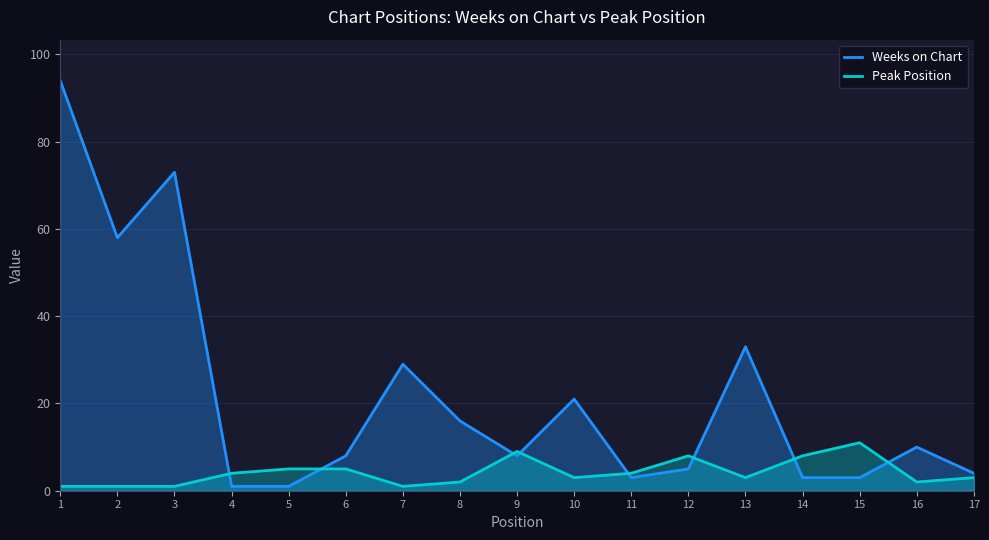

Where is the first local maximum for Weeks on Chart?

3